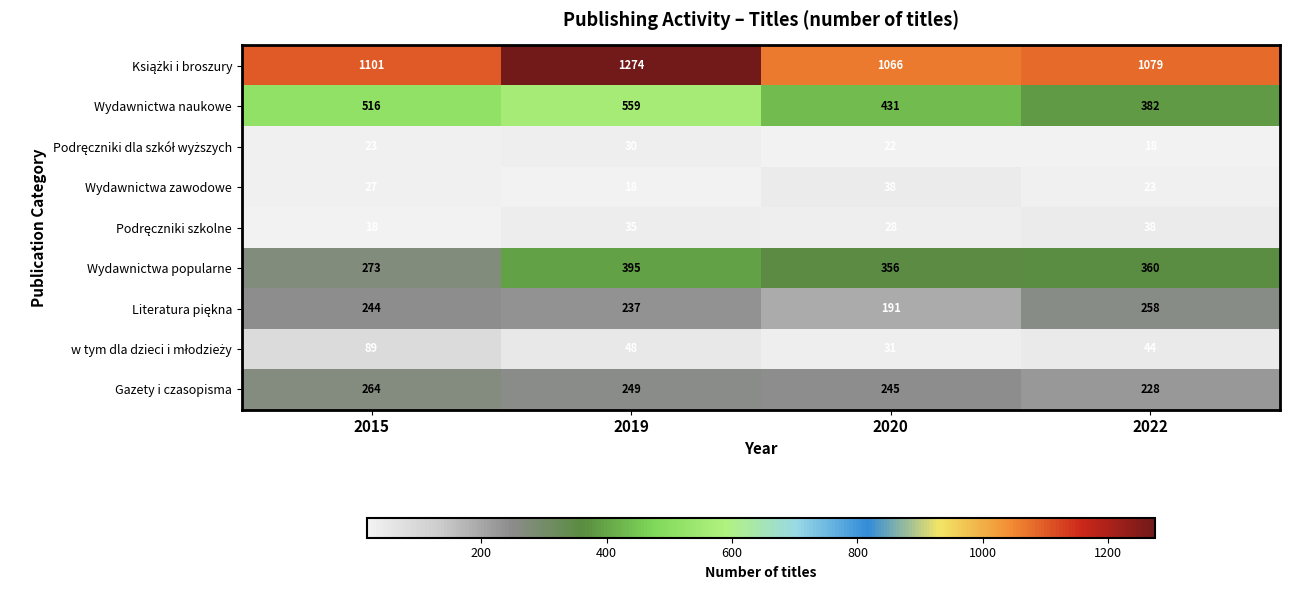

Rank the categories by Gazety i czasopisma value from lowest to highest.

2022, 2020, 2019, 2015